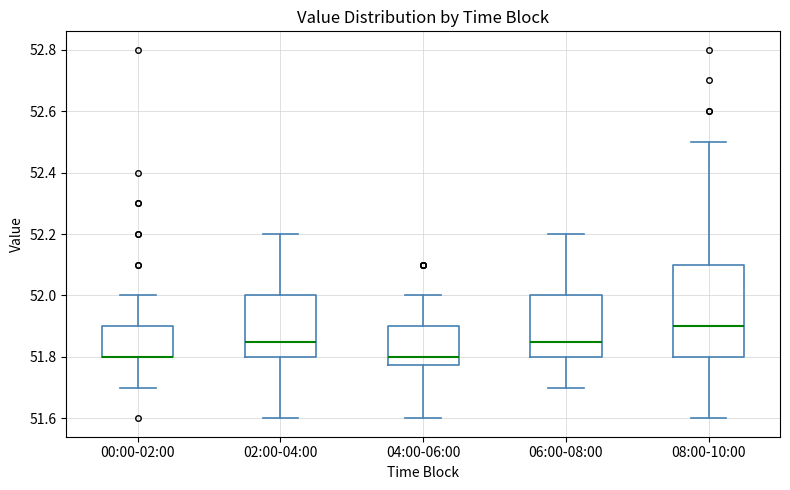

Where is the upper edge of the box for 08:00-10:00 on the y-axis? The values are not printed on the chart, so give them approximately, as read against the axis.

52.10